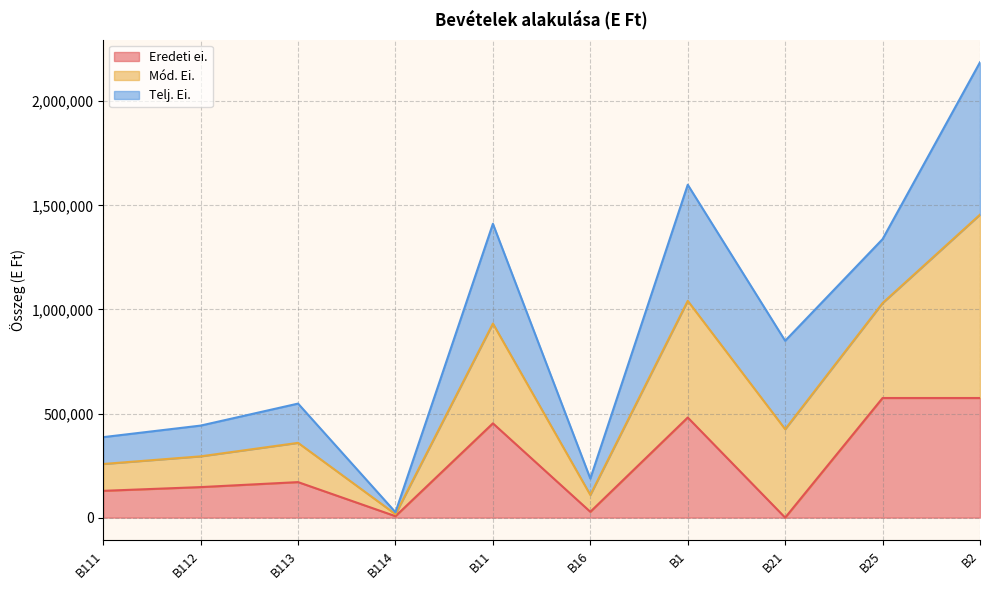

What is the label of the 5th point from the right?

B16